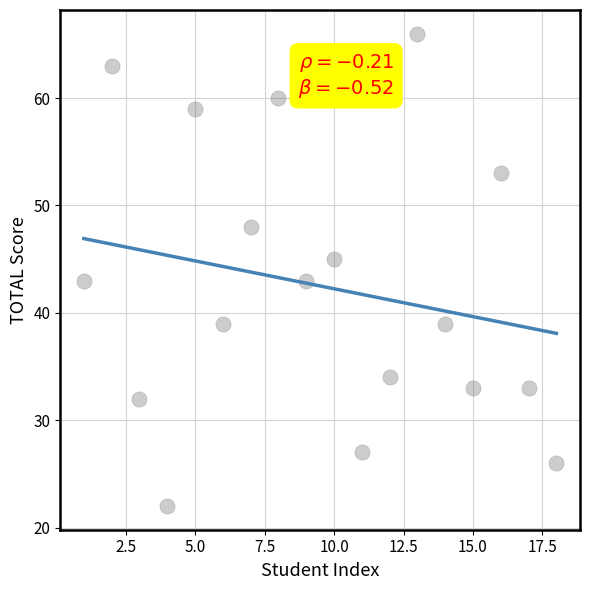

What is the range of Y values (max minus min)?

44